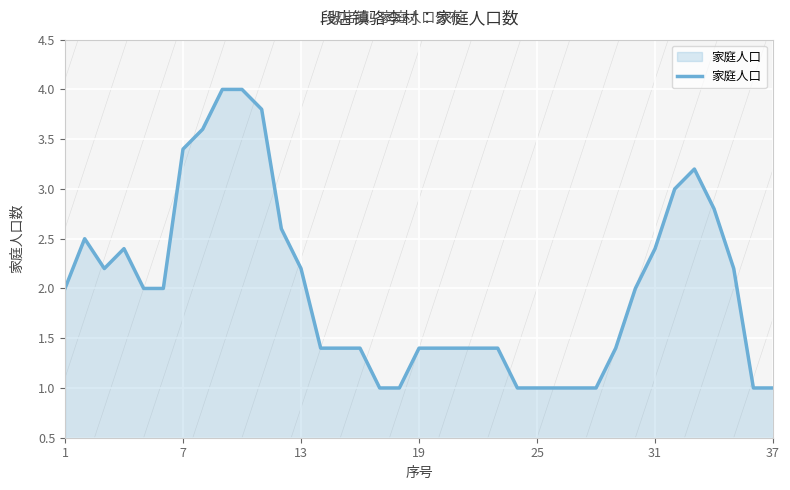

What is the maximum value shown in the chart?

4.0